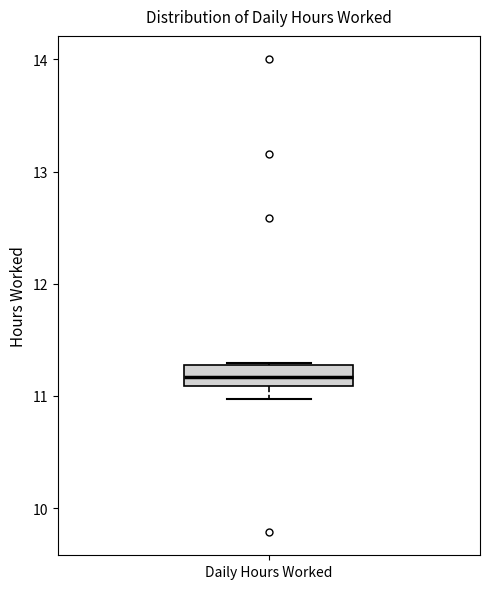

Where does the lower whisker of the box for Daily Hours Worked end on the y-axis? The values are not printed on the chart, so give them approximately, as read against the axis.

11.0